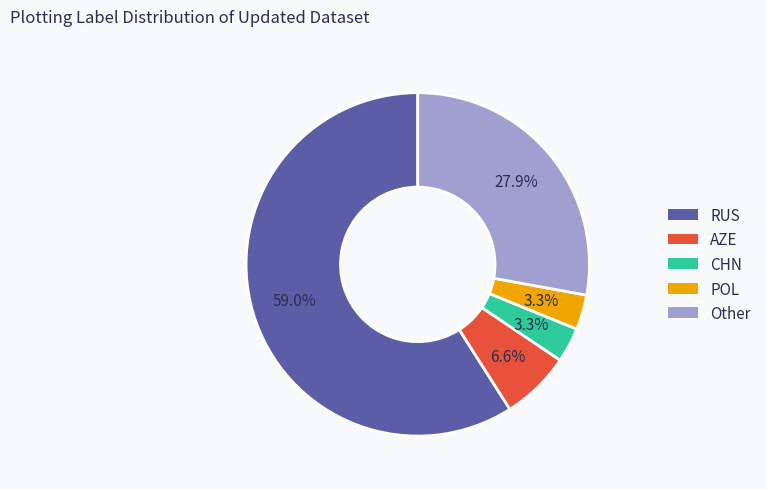

True or false: RUS accounts for 59% of the total.

True